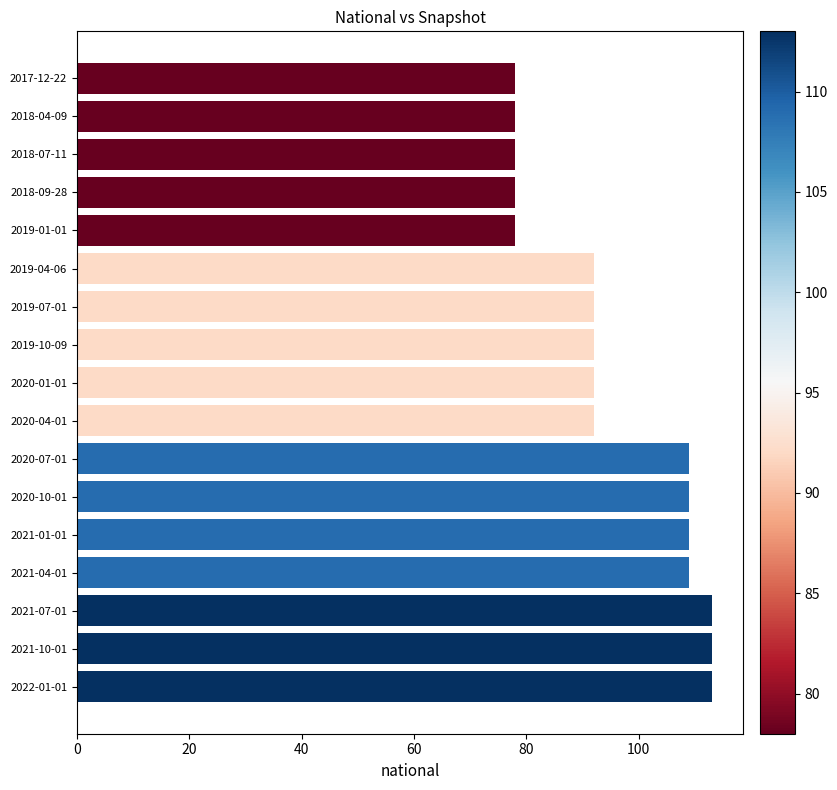

Reading bottom to top, extract all data points from this chart.

2022-01-01=113	2021-10-01=113	2021-07-01=113	2021-04-01=109	2021-01-01=109	2020-10-01=109	2020-07-01=109	2020-04-01=92	2020-01-01=92	2019-10-09=92	2019-07-01=92	2019-04-06=92	2019-01-01=78	2018-09-28=78	2018-07-11=78	2018-04-09=78	2017-12-22=78